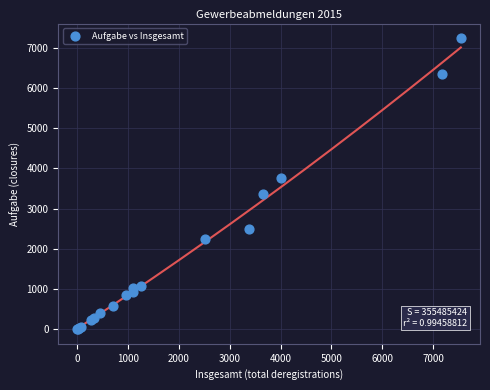

What Y value in the scatter plot is closest to 3620?

3756